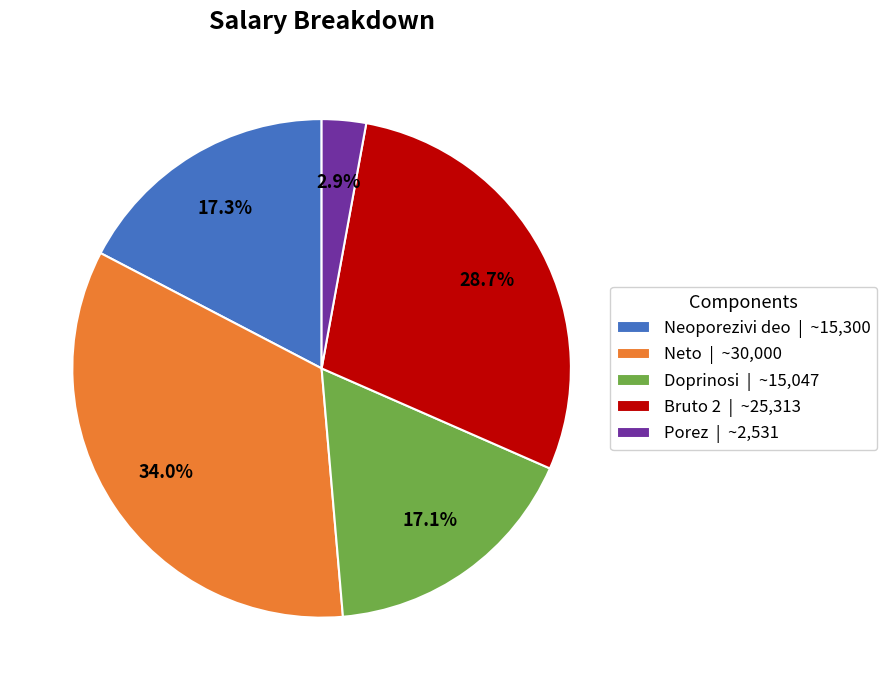

To the nearest percent, what is the combined percentage of Porez and Neto?

37%